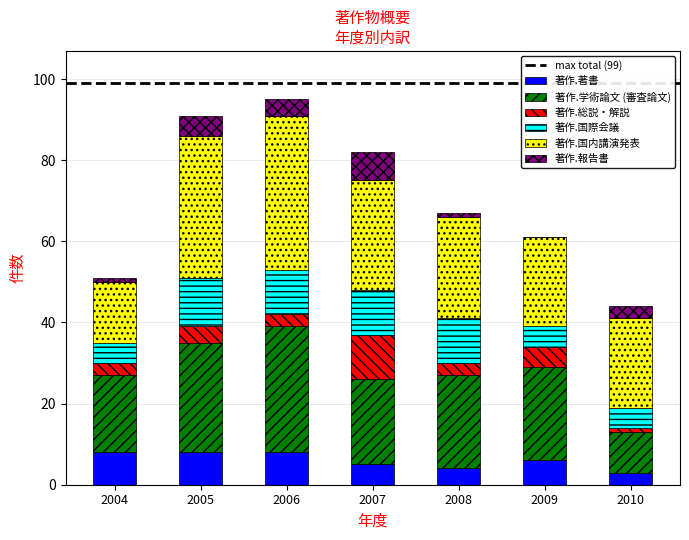

The value of 著作.著書 at 2009 is 6. True or false?

True